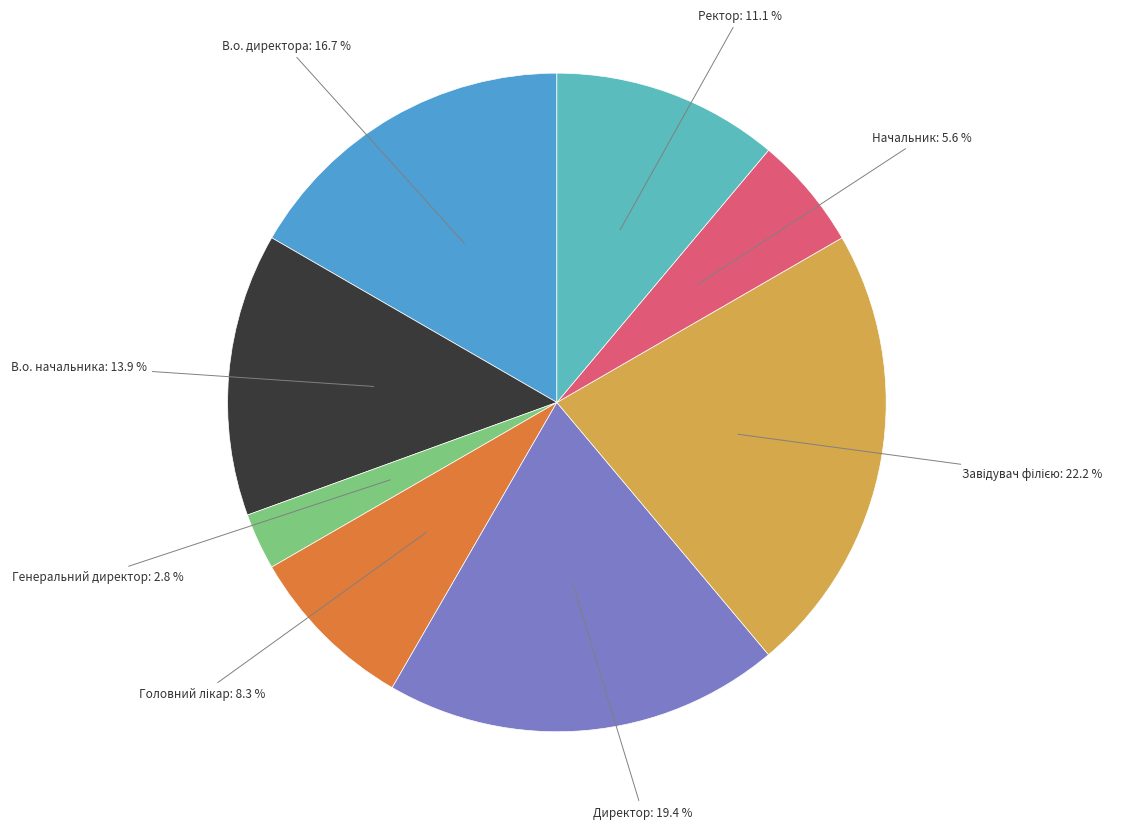

Do Генеральний директор and Ректор together represent more than half of the pie?

No